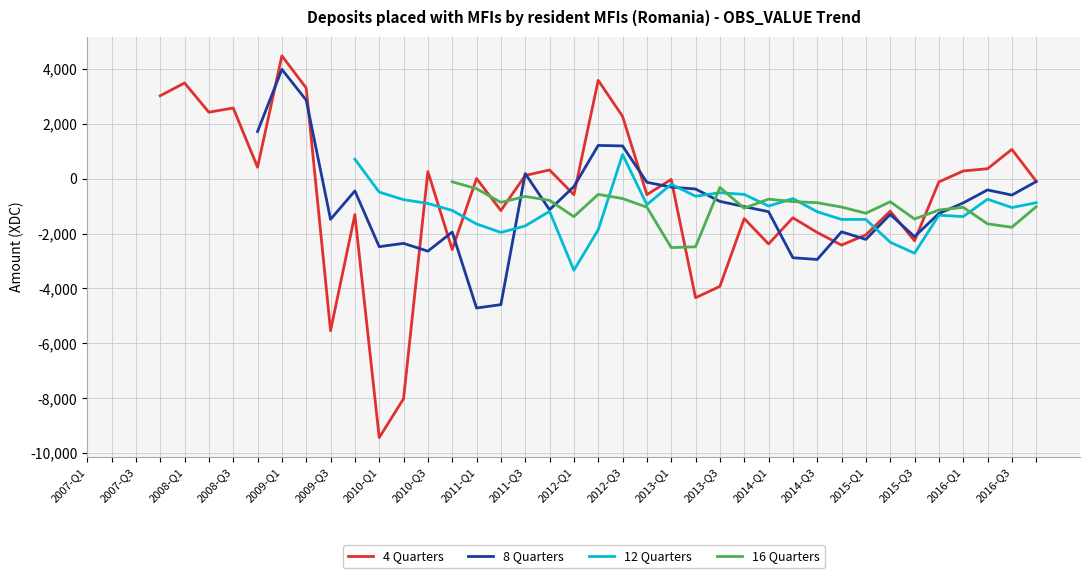

How many series are shown in this chart?

4